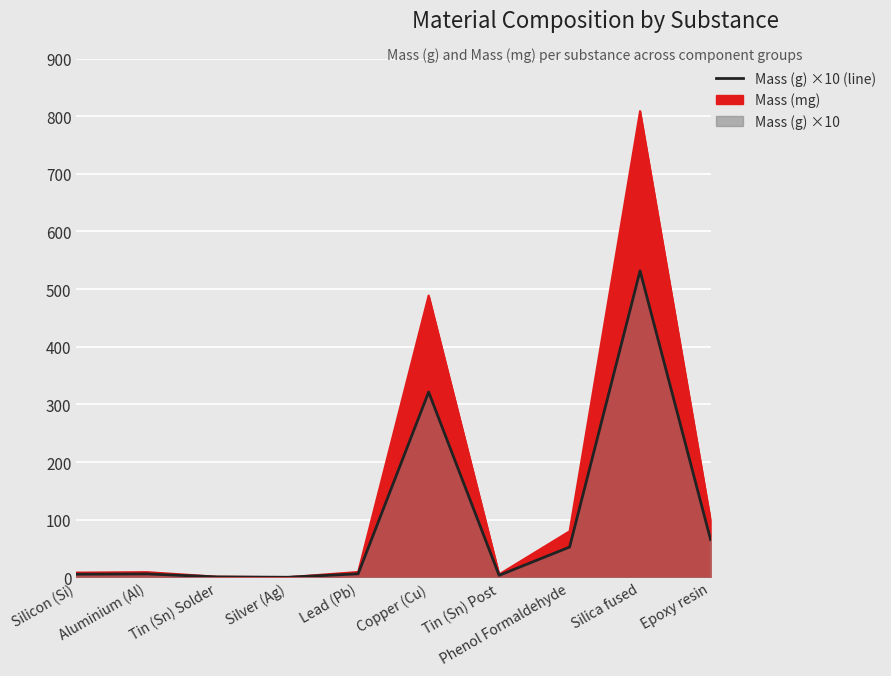

What is the sum of the values at Copper (Cu) and Tin (Sn) Solder?

322.1